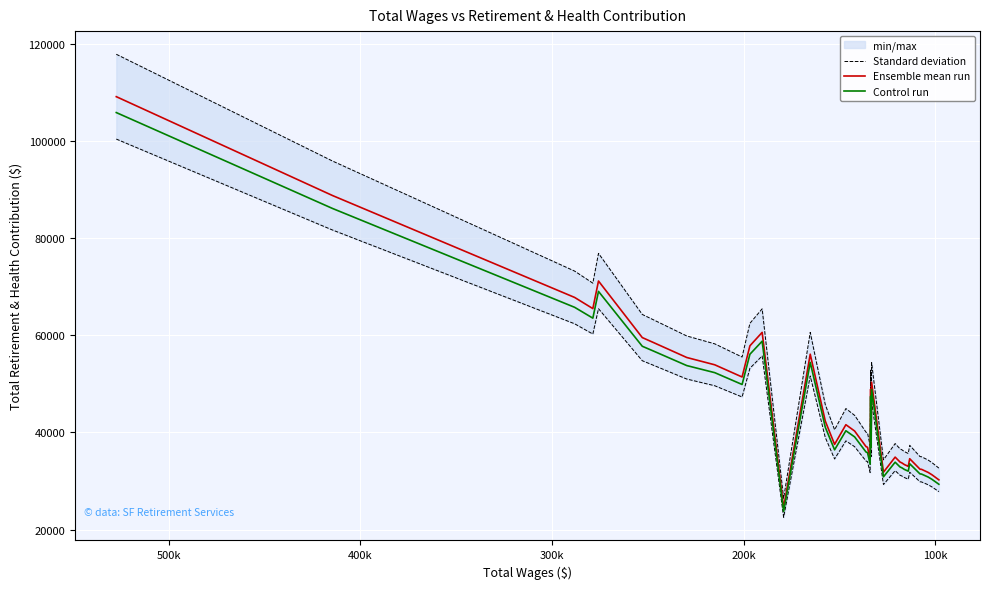

How many lines are shown in the chart?

3